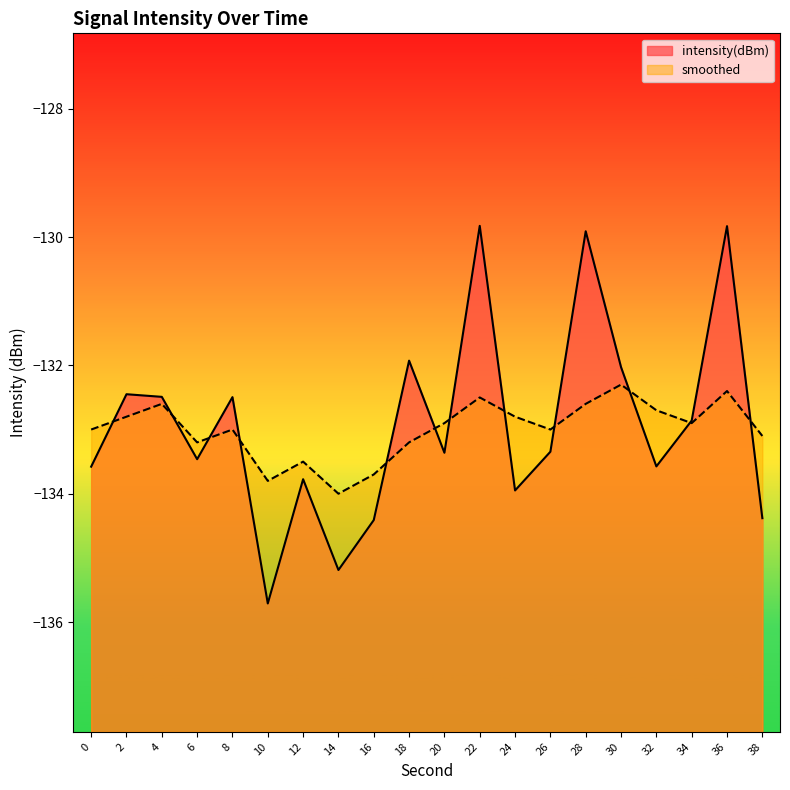

Which series has the largest total across all categories?

intensity(dBm)